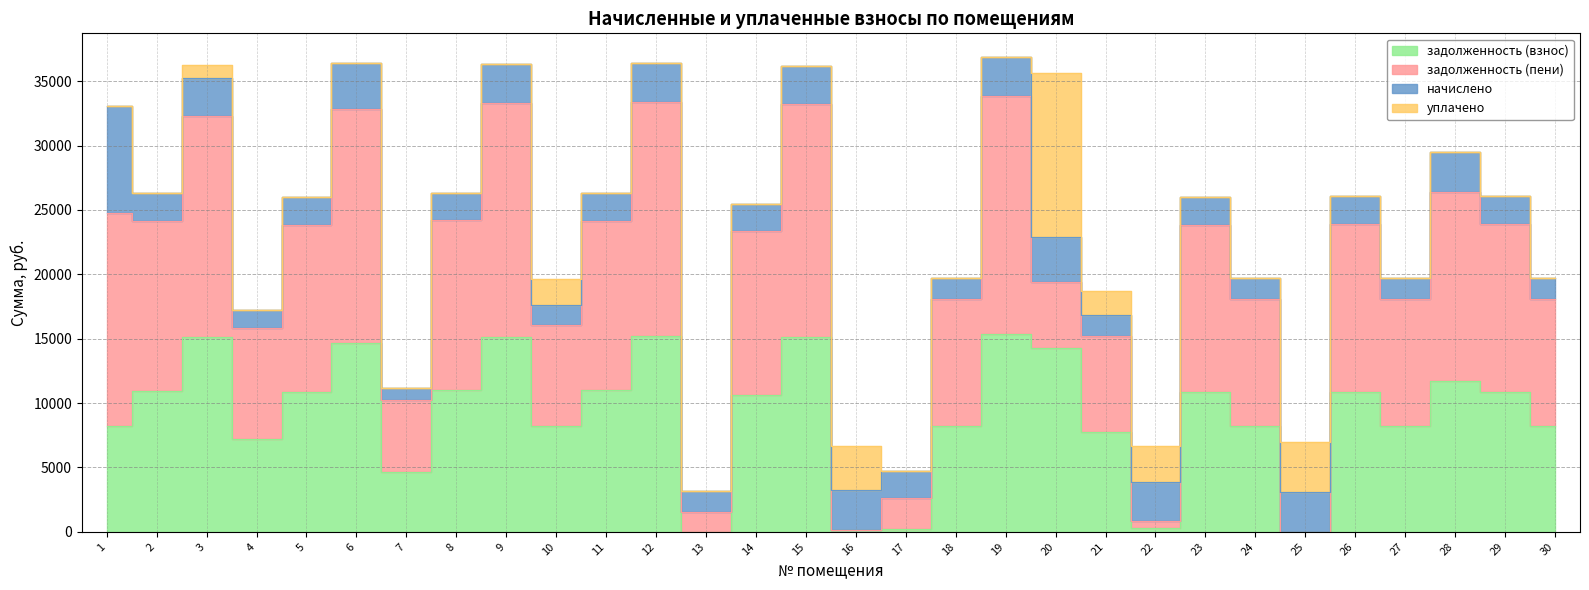

What is the difference between the задолженность (взнос) values at 16 and 19?

15209.9